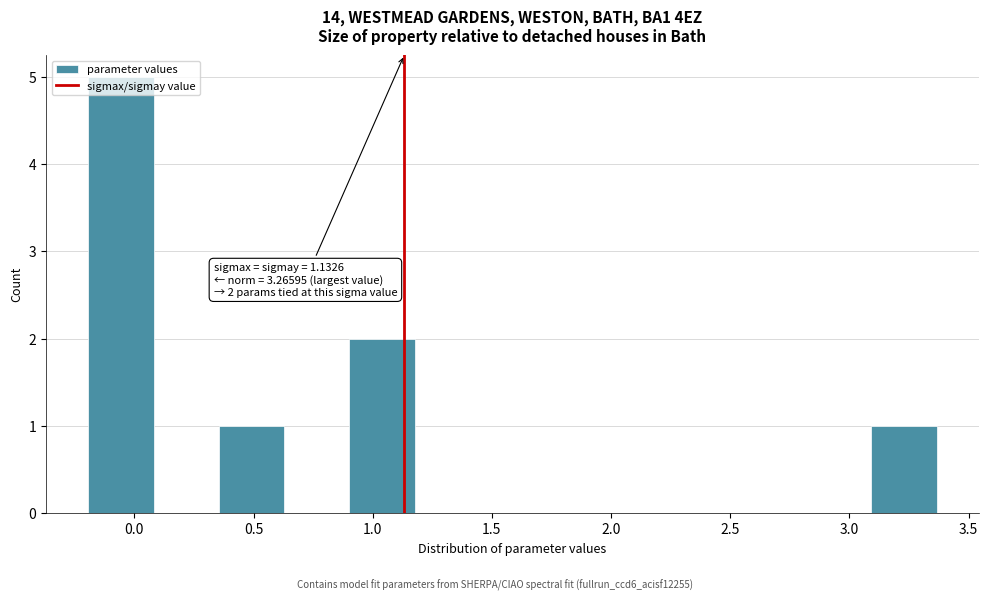

Over which range of the x-axis is the bar tallest?

-0.20 to 0.10